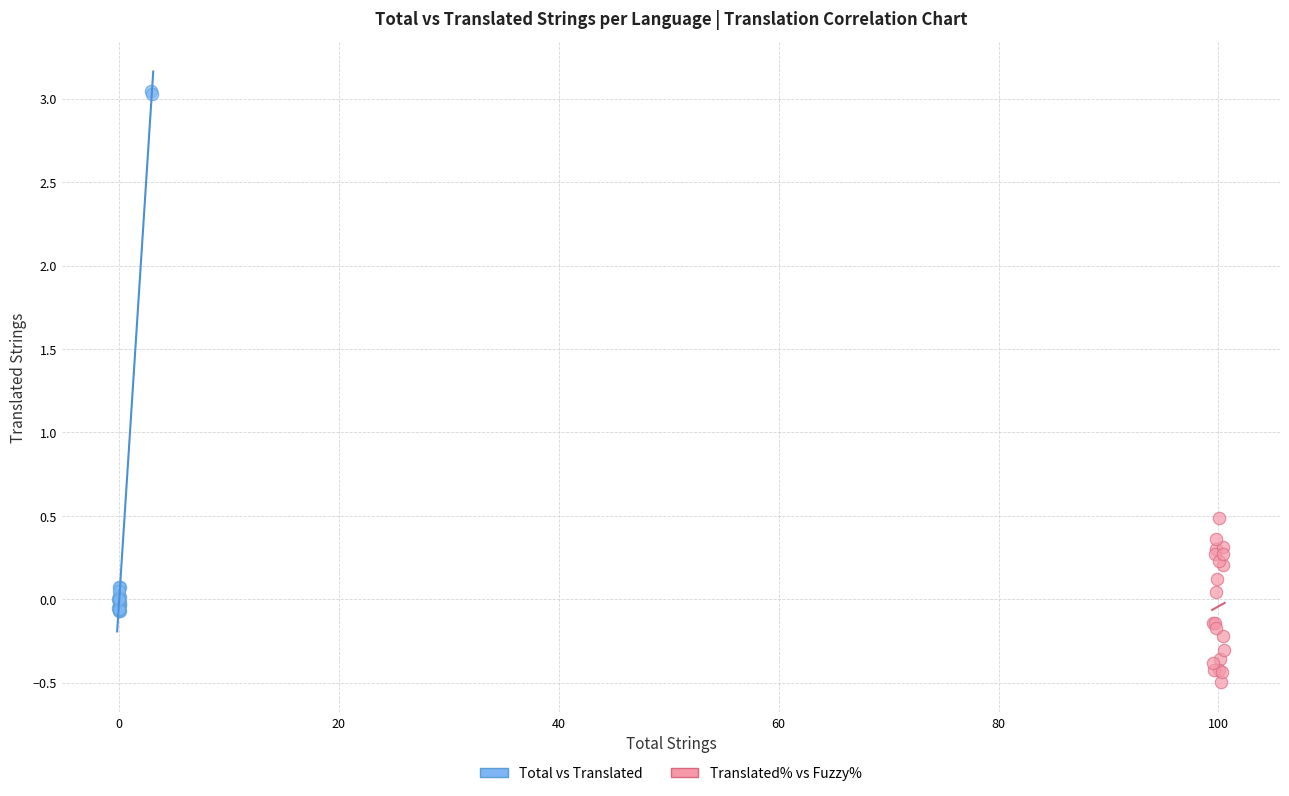

Which series contains the lowest Y value?

Translated% vs Fuzzy%